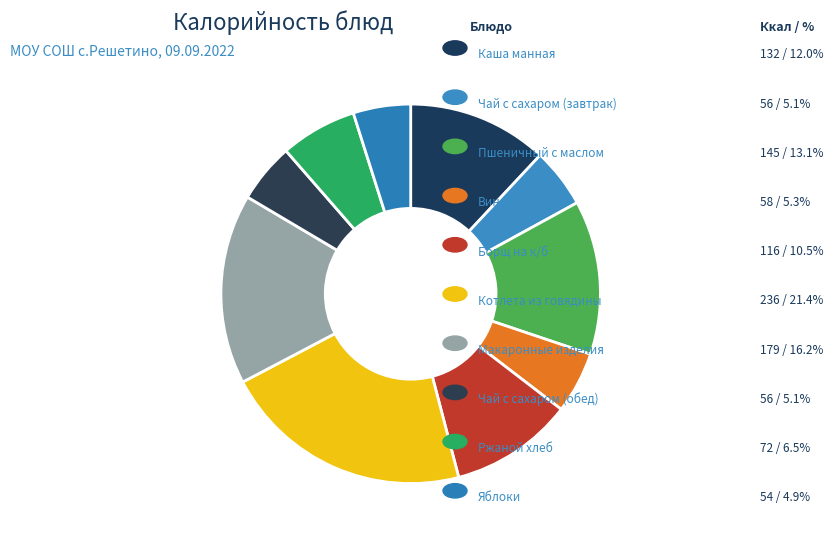

Is it true that Чай с сахаром (завтрак) is 5% of the pie?

True